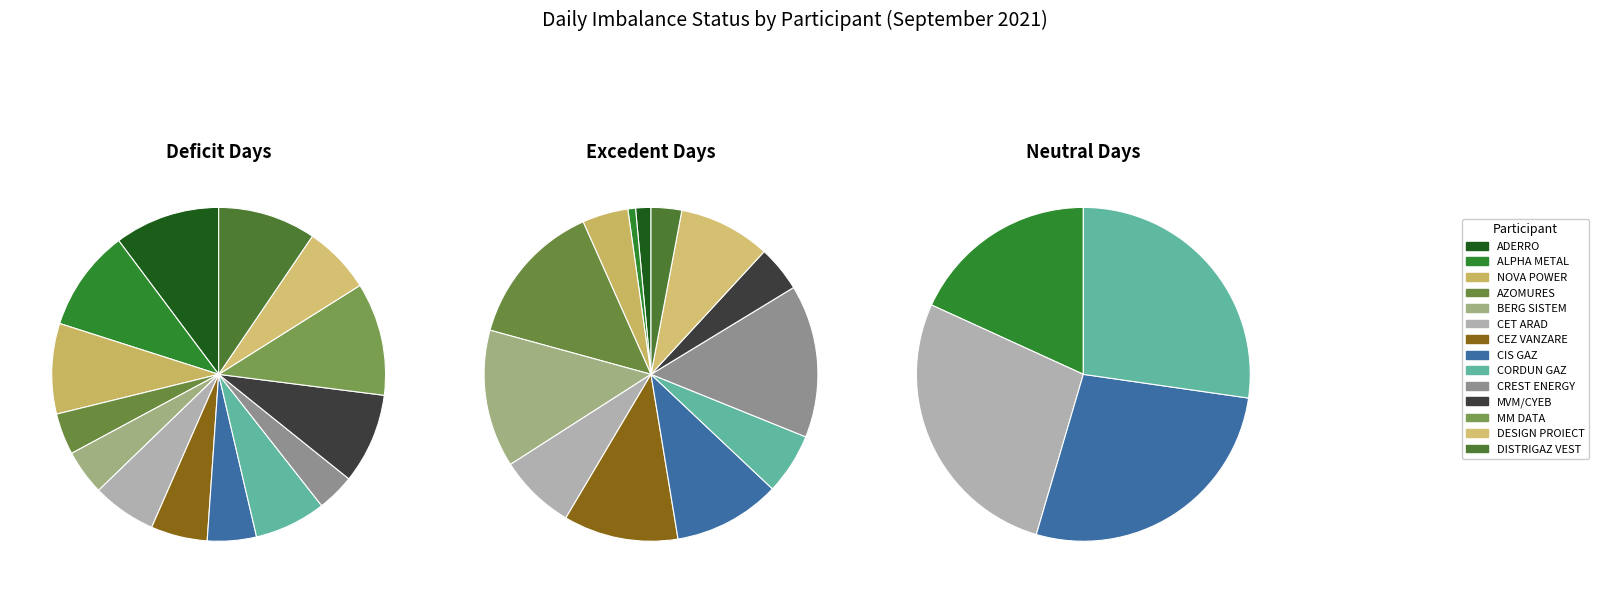

What is the spread (max minus min) of values at SC MM DATA SRL?

30